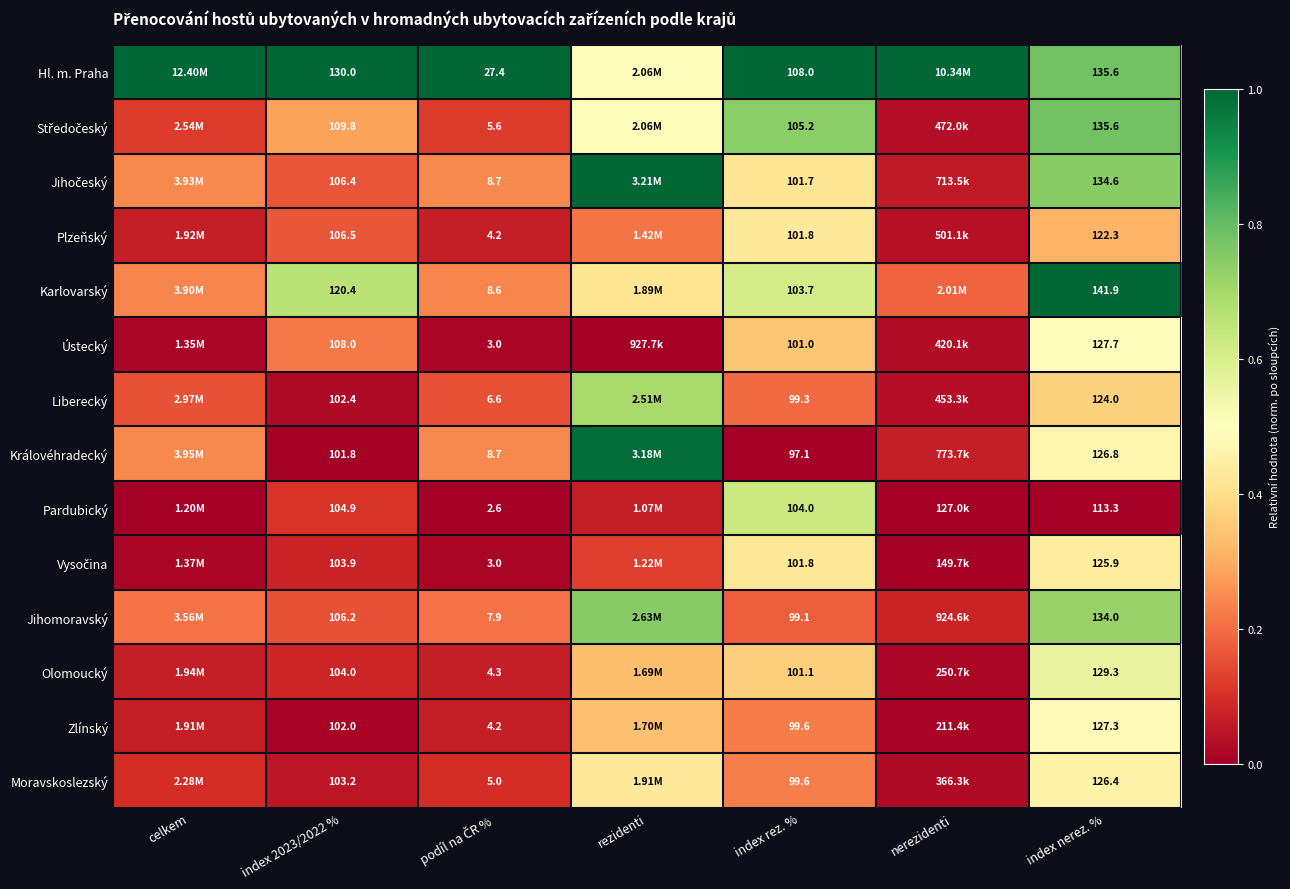

Between index 2023/2022 % and index rez. %, which series saw the biggest shift?

Hl. m. Praha